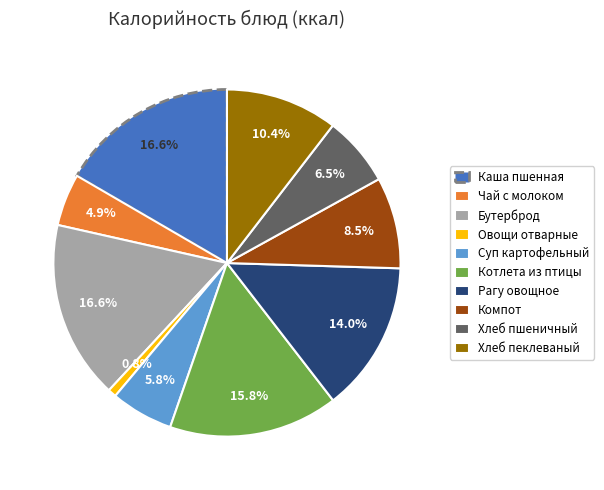

Does Компот represent more than half of the total?

No